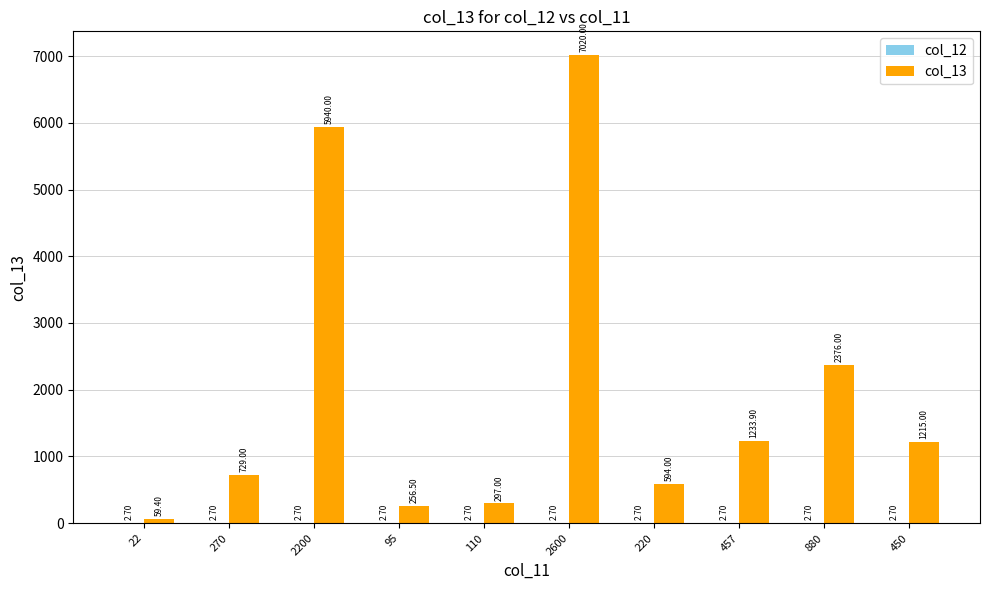

How many categories are shown in the chart?

10